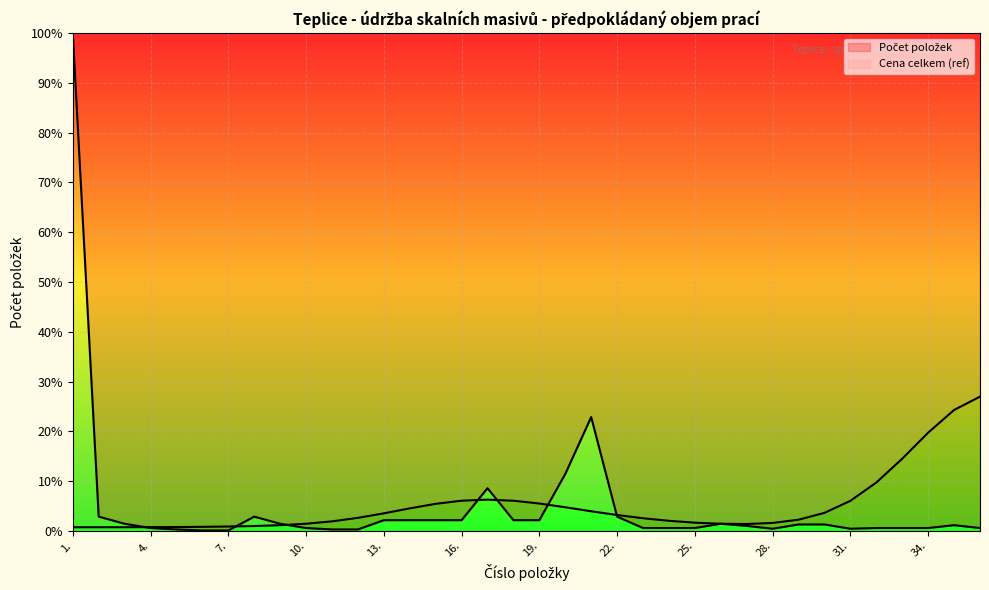

Rank the categories by value from highest to lowest.

1., 21., 20., 17., 2., 8., 22., 13., 14., 15., 16., 18., 19., 3., 9., 26., 29., 30., 35., 27., 4., 10., 23., 24., 25., 32., 33., 34., 36., 28., 31., 5., 11., 12., 6., 7.